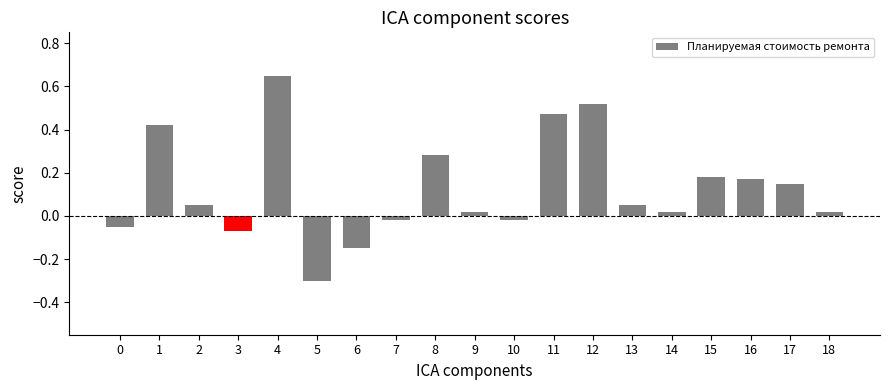

Read the value at 5.

-0.3